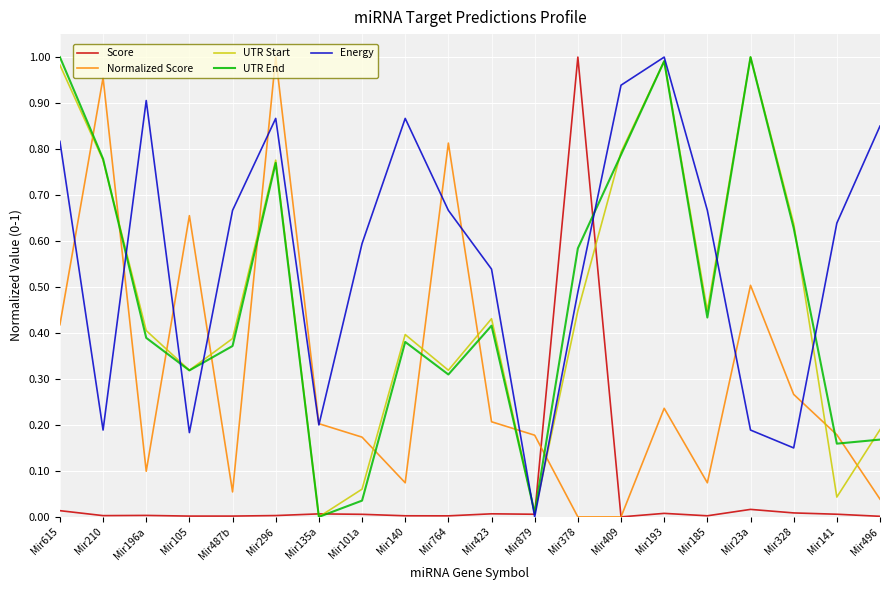

Between Mir105 and Mir101a, which series saw the biggest shift?

Normalized Score